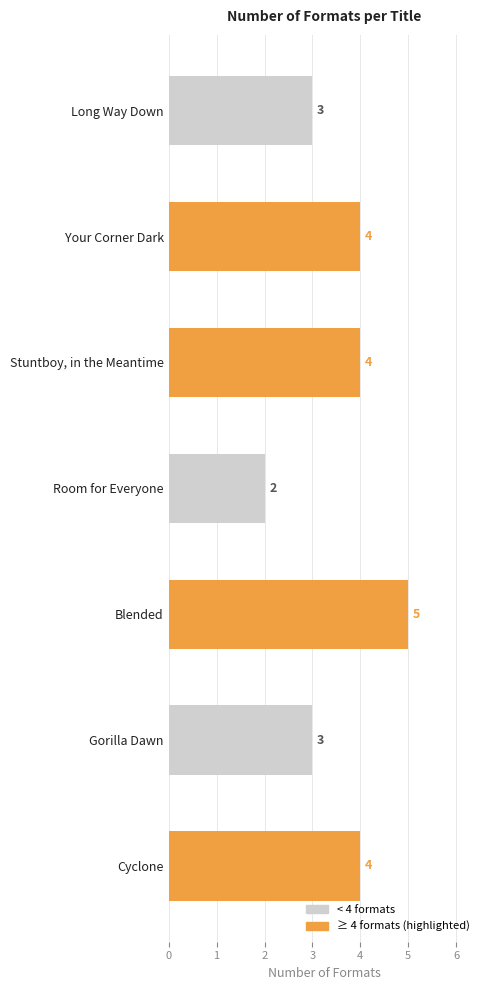

Which label corresponds to the smallest value in the chart?

Room for Everyone